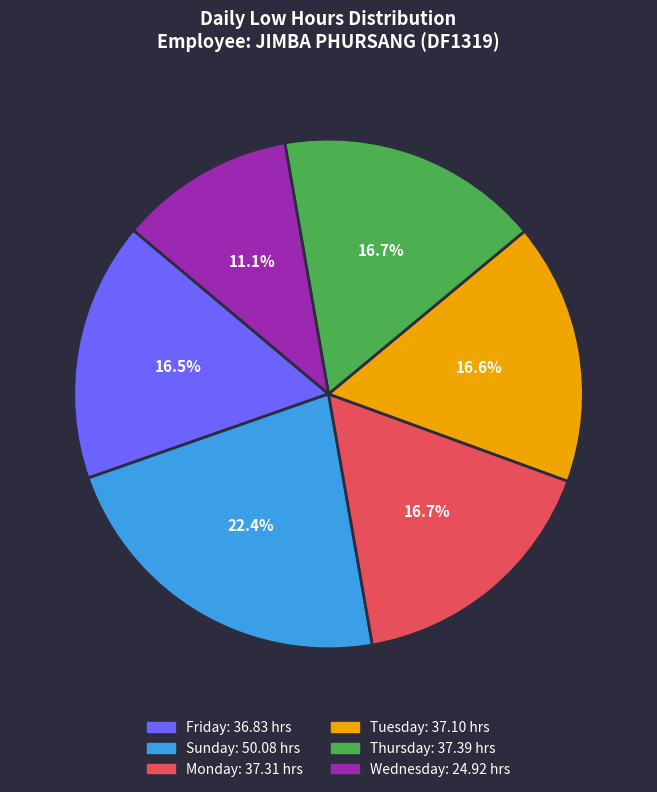

Is there a majority slice in this chart?

No